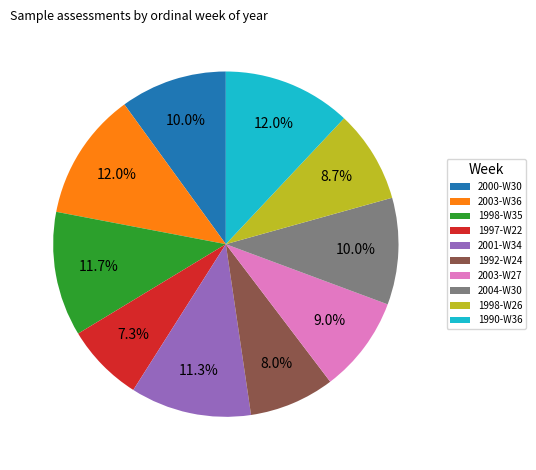

Is there any slice that represents more than half of the pie?

No